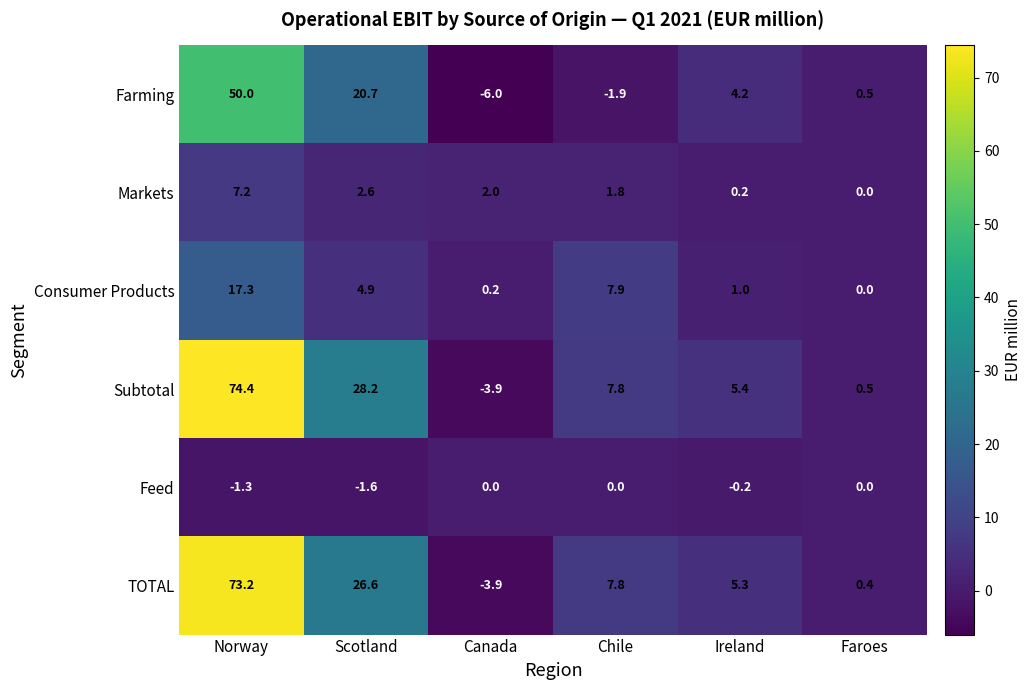

Which series has the largest range (max minus min)?

Subtotal